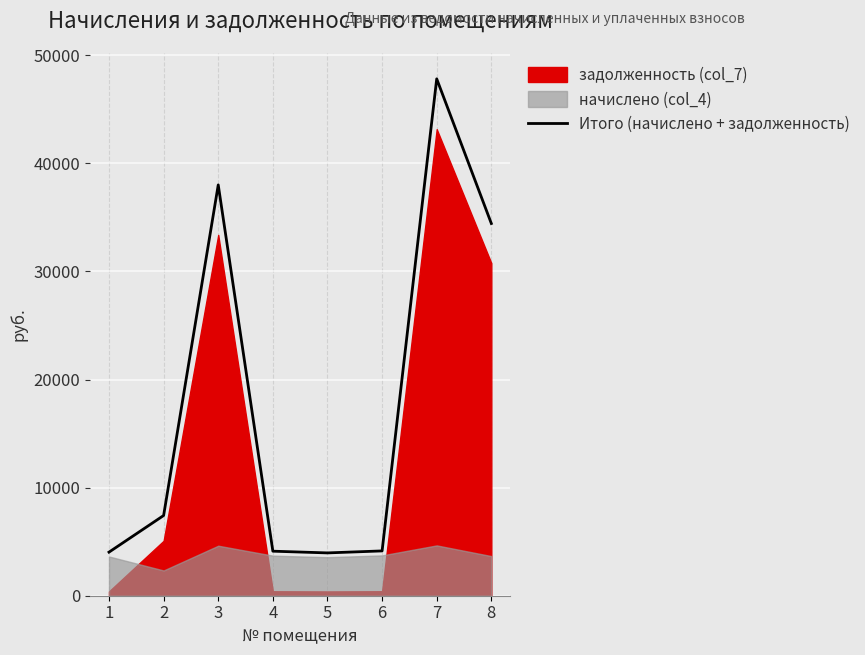

Rank the categories by value from lowest to highest.

5, 1, 4, 6, 2, 8, 3, 7